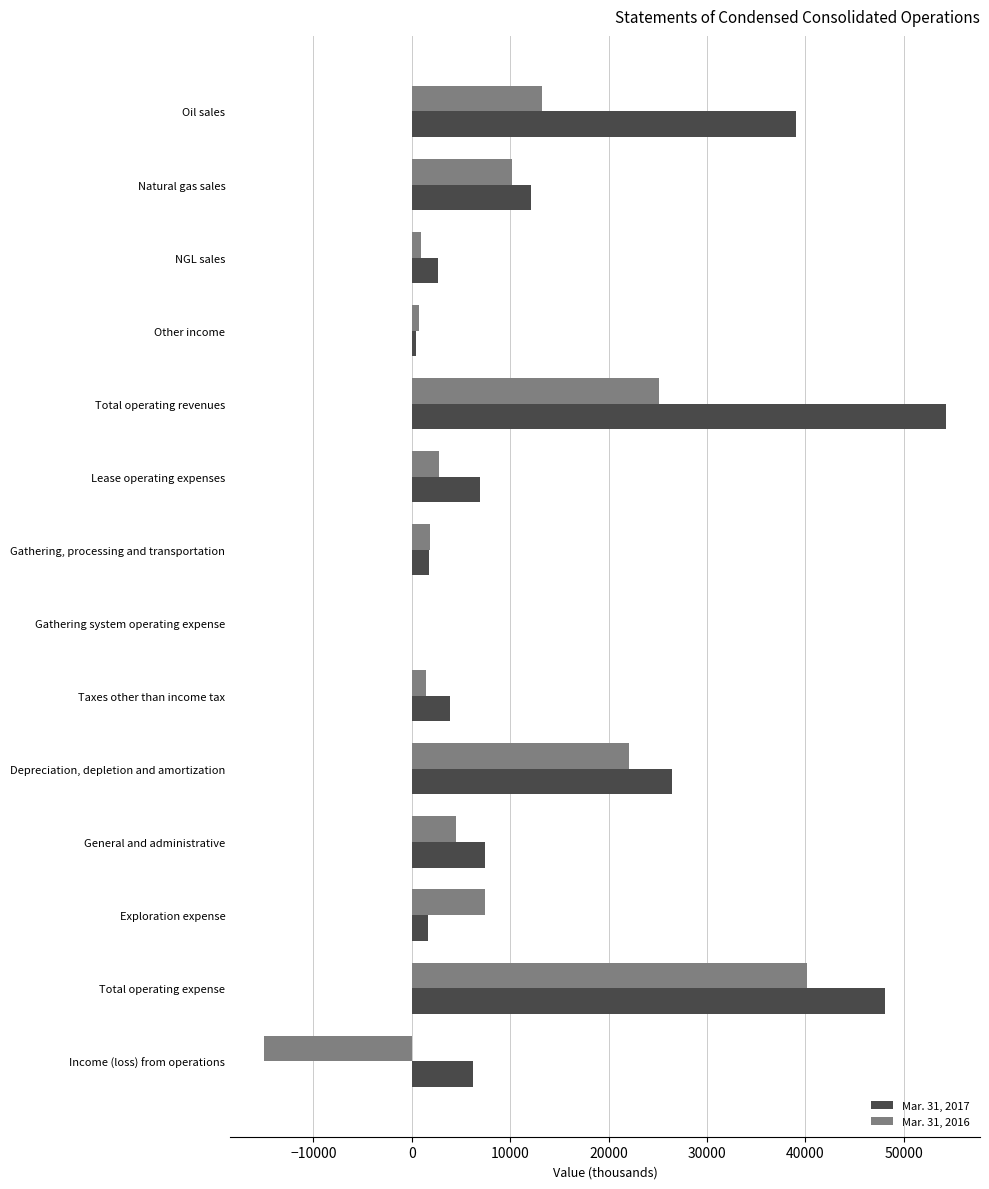

What is the average value of the Mar. 31, 2016 series?

8251